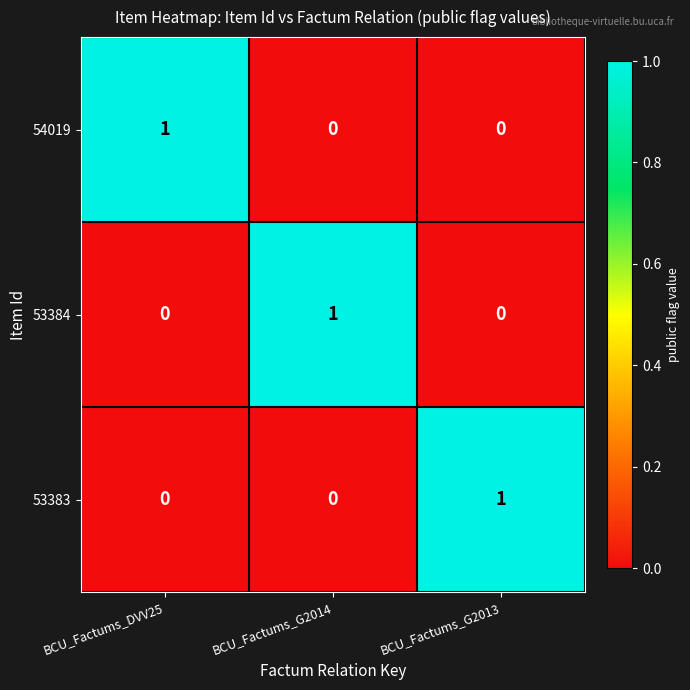

True or false: 54019 has a value of 1 at BCU_Factums_DVV25.

True